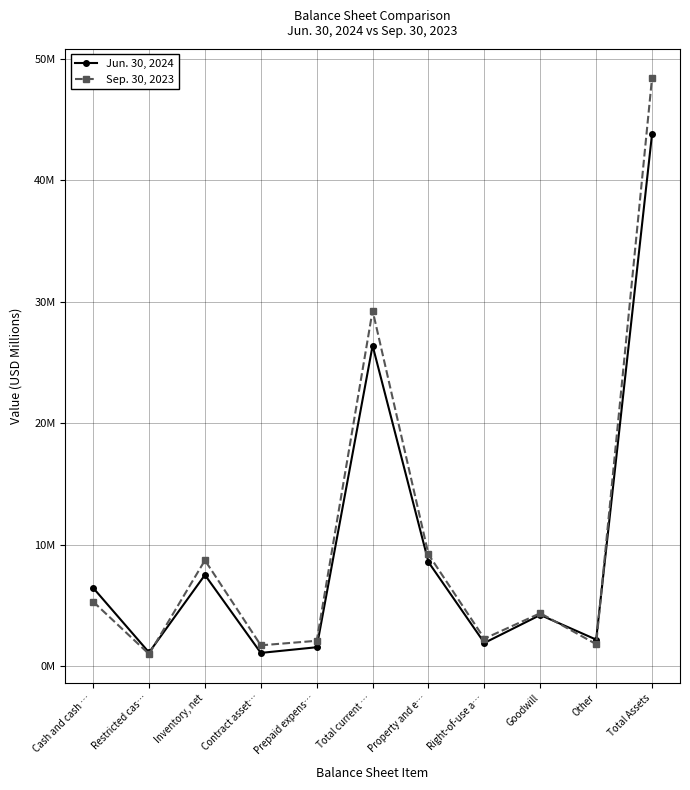

What is the sum of all Sep. 30, 2023 values?

114.4